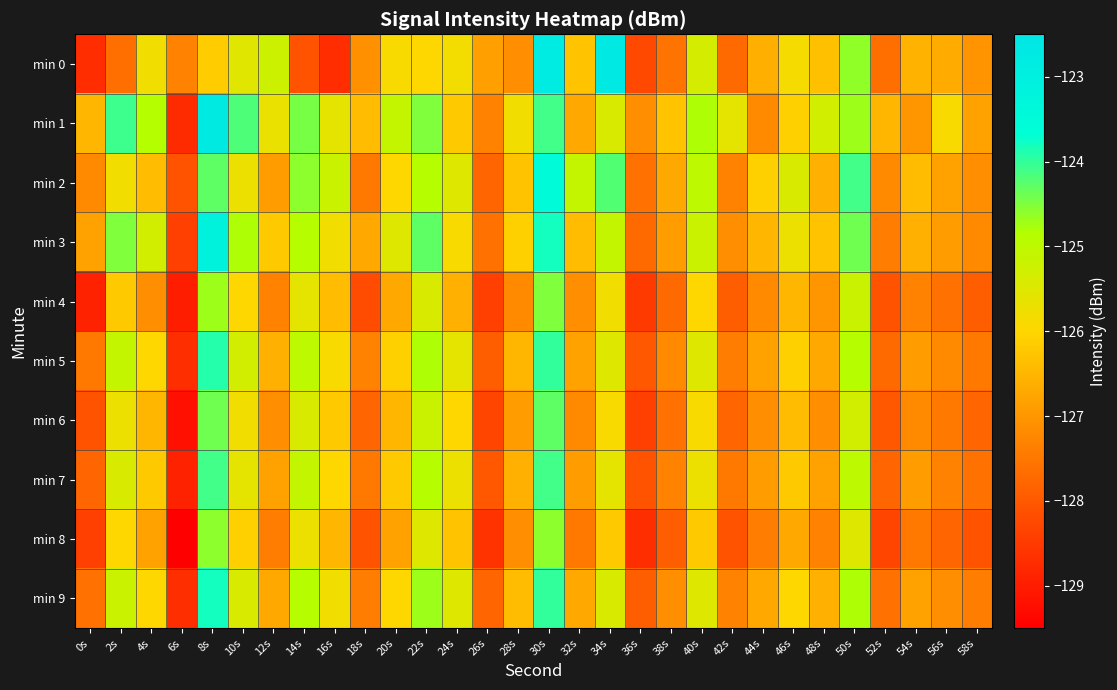

What is the maximum value shown in the chart?

-122.7